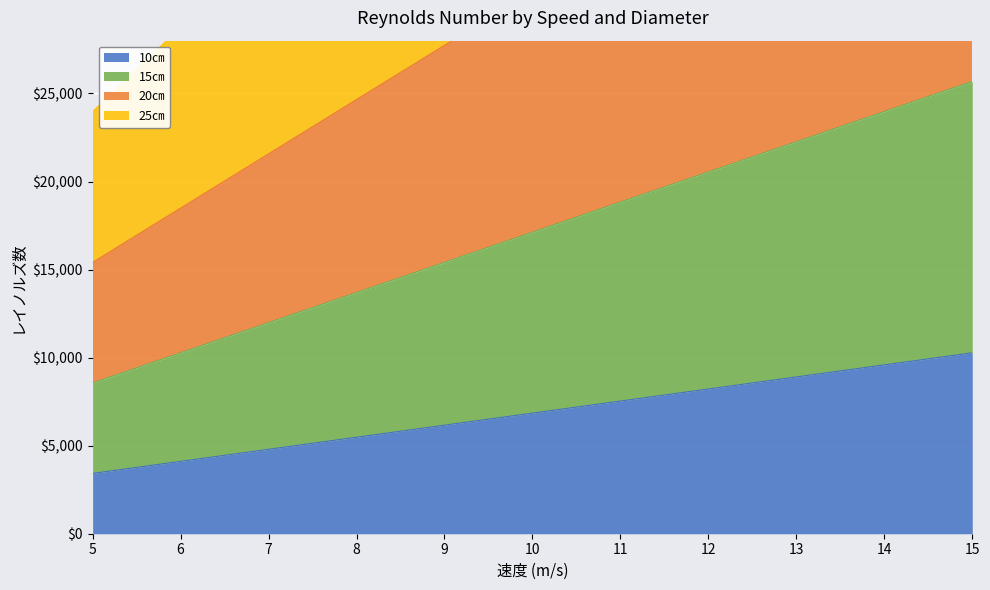

What is the average value of the 20㎝ series?

30821.9